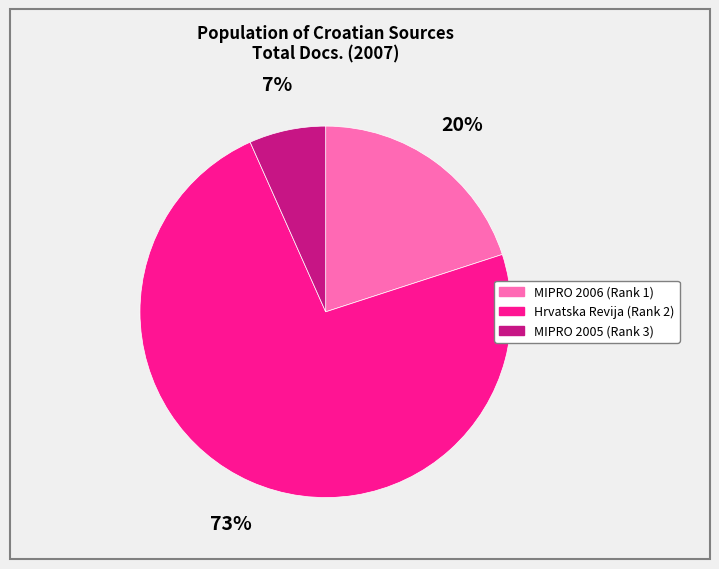

Combined, do Hrvatska Revija (Rank 2) and MIPRO 2006 (Rank 1) account for over 50%?

Yes